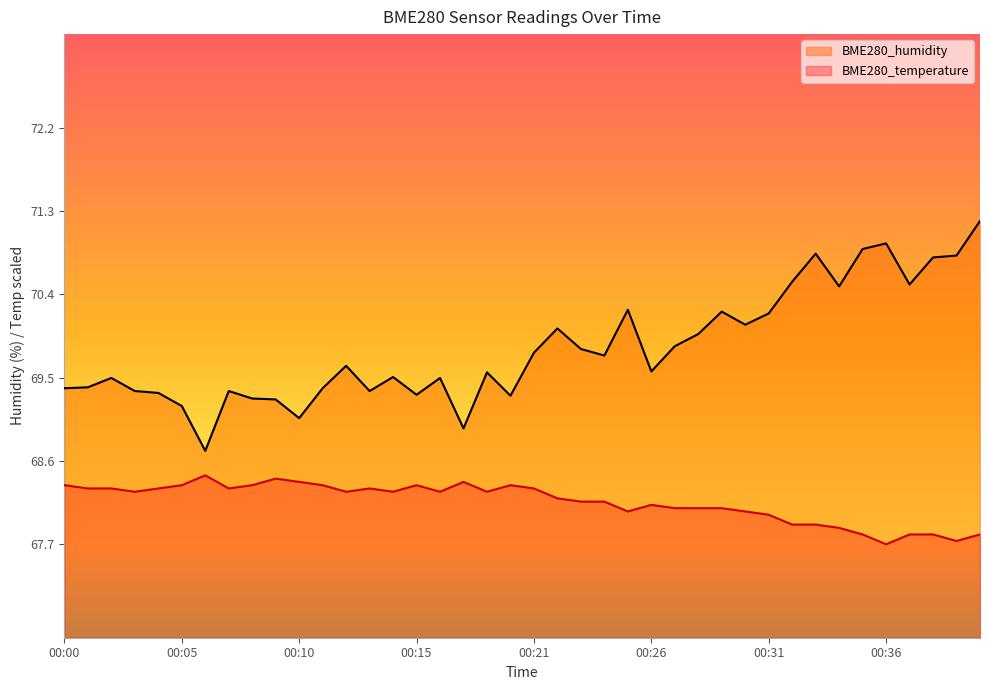

What is the total value across all series at 00:29?

138.3